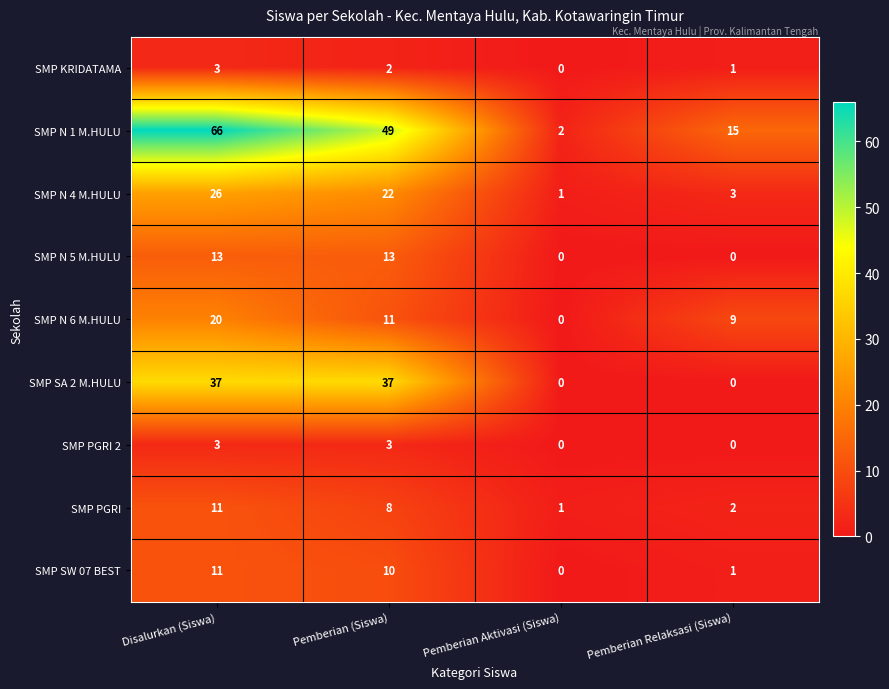

At which category is the sum across all series the highest?

Disalurkan (Siswa)